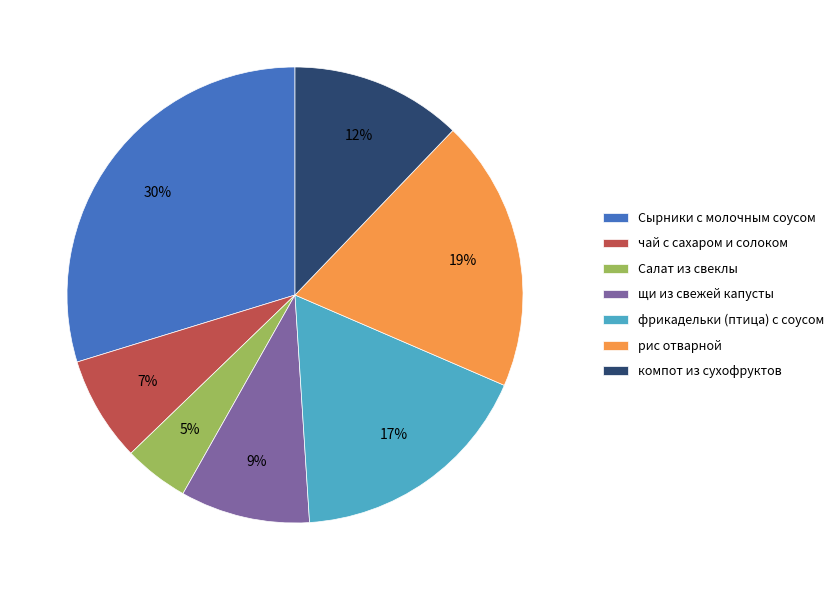

What percentage is the щи из свежей капусты slice, to the nearest percent?

9%